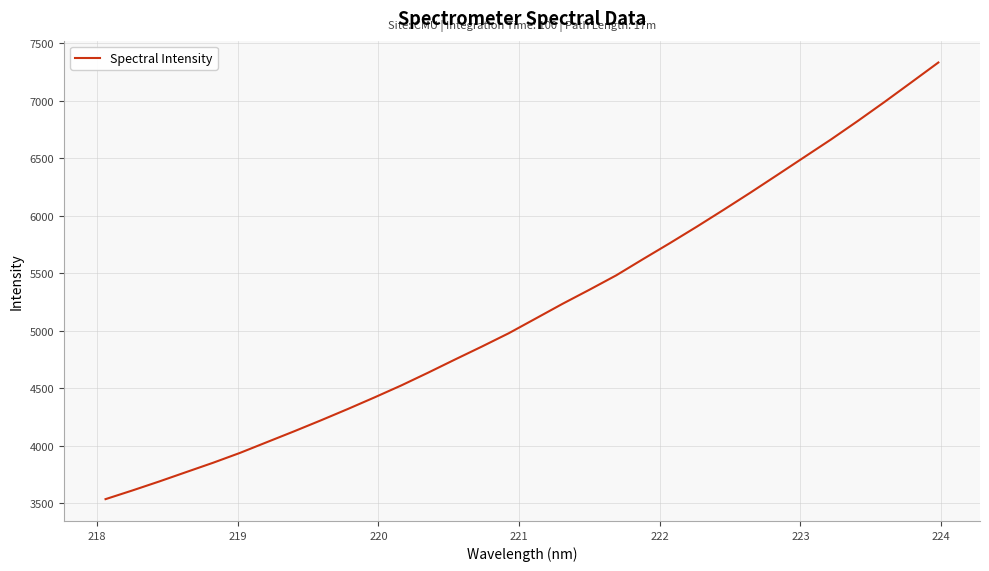

What is the greatest value displayed?

7331.7